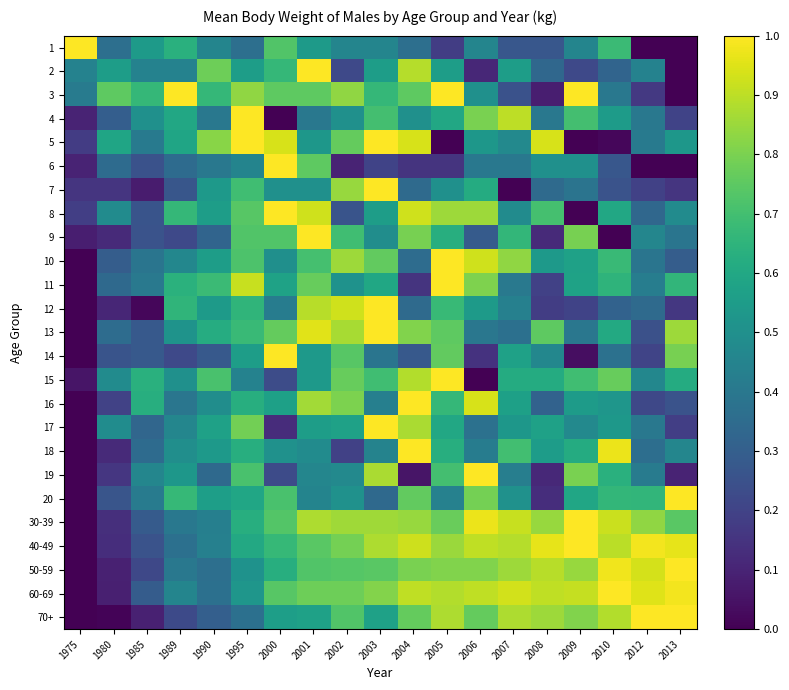

Reading left to right, extract all data points from this chart.

1: 1975=1.0	1980=0.4	1985=0.5	1989=0.6	1990=0.5	1995=0.4	2000=0.7	2001=0.5	2002=0.5	2003=0.5	2004=0.4	2005=0.2	2006=0.5	2007=0.3	2008=0.3	2009=0.5	2010=0.7	2012=0.0	2013=0.0
2: 1975=0.4	1980=0.6	1985=0.4	1989=0.4	1990=0.8	1995=0.6	2000=0.7	2001=1.0	2002=0.2	2003=0.6	2004=0.9	2005=0.6	2006=0.1	2007=0.6	2008=0.3	2009=0.2	2010=0.3	2012=0.4	2013=0.0
3: 1975=0.4	1980=0.8	1985=0.7	1989=1.0	1990=0.7	1995=0.8	2000=0.8	2001=0.8	2002=0.8	2003=0.7	2004=0.8	2005=1.0	2006=0.5	2007=0.3	2008=0.1	2009=1.0	2010=0.4	2012=0.2	2013=0.0
4: 1975=0.1	1980=0.3	1985=0.5	1989=0.6	1990=0.4	1995=1.0	2000=0.0	2001=0.4	2002=0.5	2003=0.7	2004=0.5	2005=0.6	2006=0.8	2007=0.9	2008=0.4	2009=0.7	2010=0.5	2012=0.4	2013=0.2
5: 1975=0.2	1980=0.6	1985=0.4	1989=0.6	1990=0.8	1995=1.0	2000=0.9	2001=0.5	2002=0.8	2003=1.0	2004=0.9	2005=0.0	2006=0.5	2007=0.5	2008=0.9	2009=0.0	2010=0.0	2012=0.4	2013=0.5
6: 1975=0.1	1980=0.4	1985=0.2	1989=0.4	1990=0.4	1995=0.5	2000=1.0	2001=0.8	2002=0.1	2003=0.2	2004=0.2	2005=0.2	2006=0.4	2007=0.4	2008=0.5	2009=0.5	2010=0.3	2012=0.0	2013=0.0
7: 1975=0.2	1980=0.2	1985=0.1	1989=0.3	1990=0.5	1995=0.7	2000=0.5	2001=0.5	2002=0.8	2003=1.0	2004=0.3	2005=0.5	2006=0.6	2007=0.0	2008=0.3	2009=0.4	2010=0.3	2012=0.2	2013=0.2
8: 1975=0.2	1980=0.5	1985=0.3	1989=0.7	1990=0.6	1995=0.7	2000=1.0	2001=0.9	2002=0.3	2003=0.6	2004=0.9	2005=0.9	2006=0.9	2007=0.5	2008=0.7	2009=0.0	2010=0.6	2012=0.3	2013=0.5
9: 1975=0.1	1980=0.1	1985=0.3	1989=0.2	1990=0.3	1995=0.7	2000=0.7	2001=1.0	2002=0.7	2003=0.5	2004=0.8	2005=0.6	2006=0.3	2007=0.7	2008=0.1	2009=0.8	2010=0.0	2012=0.5	2013=0.4
10: 1975=0.0	1980=0.3	1985=0.4	1989=0.5	1990=0.6	1995=0.7	2000=0.5	2001=0.7	2002=0.9	2003=0.8	2004=0.4	2005=1.0	2006=0.9	2007=0.8	2008=0.5	2009=0.6	2010=0.7	2012=0.4	2013=0.3
11: 1975=0.0	1980=0.3	1985=0.4	1989=0.6	1990=0.7	1995=0.9	2000=0.6	2001=0.8	2002=0.5	2003=0.6	2004=0.1	2005=1.0	2006=0.8	2007=0.4	2008=0.2	2009=0.6	2010=0.6	2012=0.4	2013=0.7
12: 1975=0.0	1980=0.1	1985=0.0	1989=0.7	1990=0.5	1995=0.7	2000=0.4	2001=0.9	2002=0.9	2003=1.0	2004=0.3	2005=0.7	2006=0.5	2007=0.4	2008=0.2	2009=0.2	2010=0.3	2012=0.3	2013=0.2
13: 1975=0.0	1980=0.4	1985=0.3	1989=0.5	1990=0.6	1995=0.7	2000=0.8	2001=1.0	2002=0.9	2003=1.0	2004=0.8	2005=0.8	2006=0.4	2007=0.4	2008=0.8	2009=0.4	2010=0.6	2012=0.2	2013=0.9
14: 1975=0.0	1980=0.3	1985=0.3	1989=0.2	1990=0.3	1995=0.6	2000=1.0	2001=0.5	2002=0.7	2003=0.4	2004=0.3	2005=0.8	2006=0.1	2007=0.6	2008=0.5	2009=0.0	2010=0.4	2012=0.2	2013=0.8
15: 1975=0.1	1980=0.5	1985=0.6	1989=0.5	1990=0.7	1995=0.4	2000=0.2	2001=0.5	2002=0.8	2003=0.7	2004=0.9	2005=1.0	2006=0.0	2007=0.6	2008=0.6	2009=0.7	2010=0.8	2012=0.5	2013=0.6
16: 1975=0.0	1980=0.2	1985=0.6	1989=0.4	1990=0.5	1995=0.6	2000=0.6	2001=0.9	2002=0.8	2003=0.4	2004=1.0	2005=0.7	2006=0.9	2007=0.6	2008=0.3	2009=0.5	2010=0.5	2012=0.2	2013=0.3
17: 1975=0.0	1980=0.5	1985=0.3	1989=0.5	1990=0.6	1995=0.8	2000=0.1	2001=0.6	2002=0.6	2003=1.0	2004=0.9	2005=0.6	2006=0.4	2007=0.5	2008=0.6	2009=0.5	2010=0.5	2012=0.4	2013=0.2
18: 1975=0.0	1980=0.1	1985=0.3	1989=0.5	1990=0.5	1995=0.6	2000=0.5	2001=0.5	2002=0.2	2003=0.4	2004=1.0	2005=0.6	2006=0.4	2007=0.7	2008=0.6	2009=0.6	2010=1.0	2012=0.4	2013=0.5
19: 1975=0.0	1980=0.2	1985=0.5	1989=0.5	1990=0.3	1995=0.7	2000=0.2	2001=0.5	2002=0.5	2003=0.9	2004=0.1	2005=0.7	2006=1.0	2007=0.4	2008=0.1	2009=0.8	2010=0.6	2012=0.4	2013=0.1
20: 1975=0.0	1980=0.3	1985=0.4	1989=0.7	1990=0.6	1995=0.6	2000=0.7	2001=0.5	2002=0.5	2003=0.3	2004=0.8	2005=0.4	2006=0.8	2007=0.5	2008=0.1	2009=0.6	2010=0.7	2012=0.7	2013=1.0
30-39: 1975=0.0	1980=0.1	1985=0.3	1989=0.4	1990=0.4	1995=0.6	2000=0.7	2001=0.9	2002=0.9	2003=0.9	2004=0.8	2005=0.8	2006=1.0	2007=0.9	2008=0.8	2009=1.0	2010=0.9	2012=0.8	2013=0.7
40-49: 1975=0.0	1980=0.1	1985=0.3	1989=0.4	1990=0.4	1995=0.6	2000=0.7	2001=0.7	2002=0.8	2003=0.9	2004=0.9	2005=0.8	2006=0.9	2007=0.9	2008=1.0	2009=1.0	2010=0.9	2012=1.0	2013=1.0
50-59: 1975=0.0	1980=0.1	1985=0.2	1989=0.4	1990=0.4	1995=0.5	2000=0.6	2001=0.7	2002=0.7	2003=0.7	2004=0.8	2005=0.8	2006=0.8	2007=0.9	2008=0.9	2009=0.8	2010=1.0	2012=0.9	2013=1.0
60-69: 1975=0.0	1980=0.1	1985=0.3	1989=0.5	1990=0.4	1995=0.5	2000=0.7	2001=0.8	2002=0.8	2003=0.8	2004=0.9	2005=0.9	2006=0.9	2007=0.9	2008=0.9	2009=0.9	2010=1.0	2012=1.0	2013=1.0
70+: 1975=0.0	1980=0.0	1985=0.1	1989=0.2	1990=0.3	1995=0.4	2000=0.6	2001=0.6	2002=0.7	2003=0.6	2004=0.8	2005=0.9	2006=0.8	2007=0.9	2008=0.9	2009=0.8	2010=0.9	2012=1.0	2013=1.0